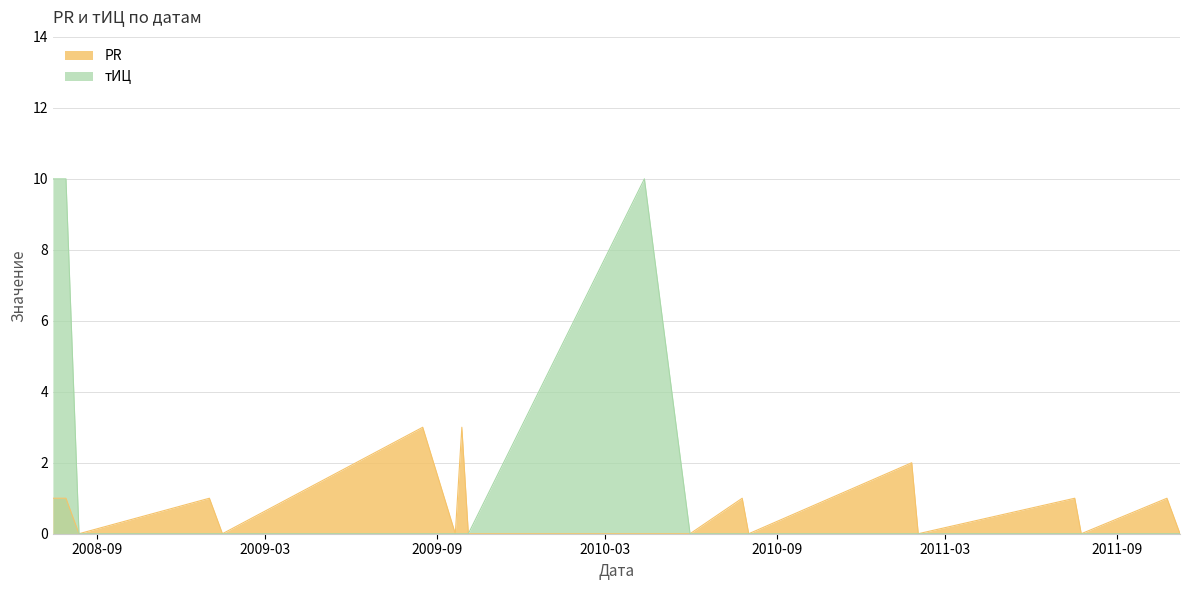

True or false: PR has more than 2 points higher than both neighbors.

True